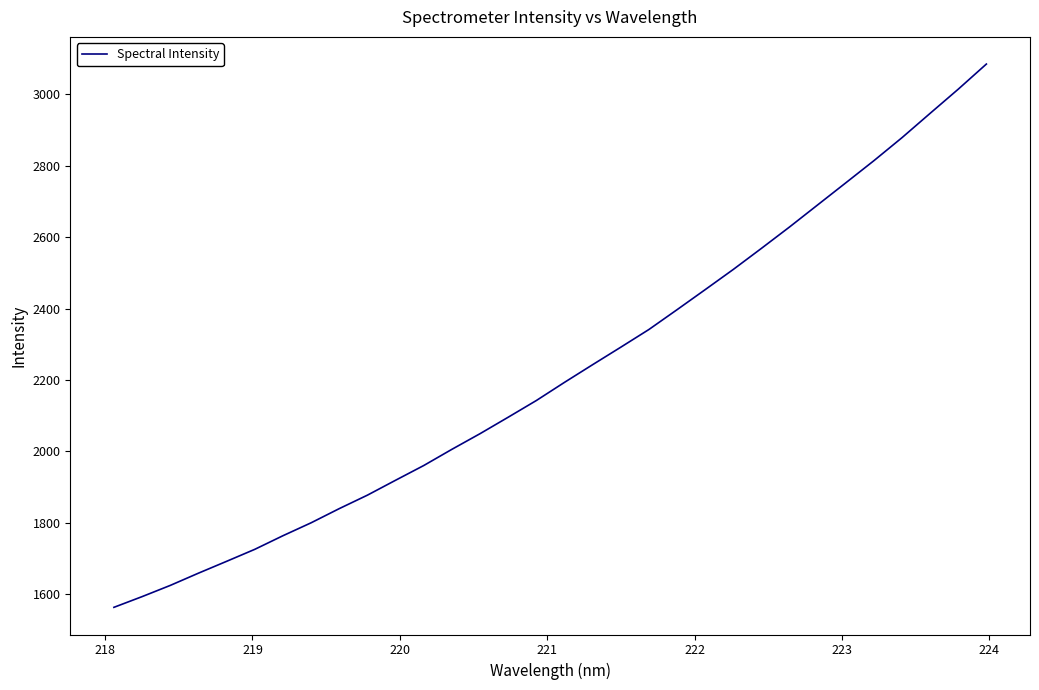

What is the difference between the maximum and minimum values?

1521.0